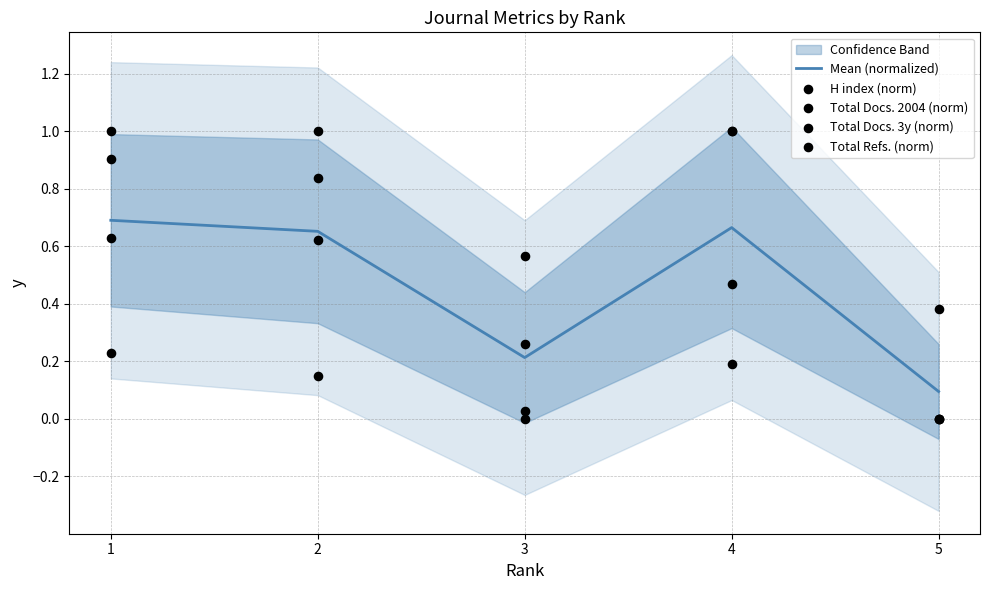

Which series reaches the minimum Y coordinate?

H index (norm)